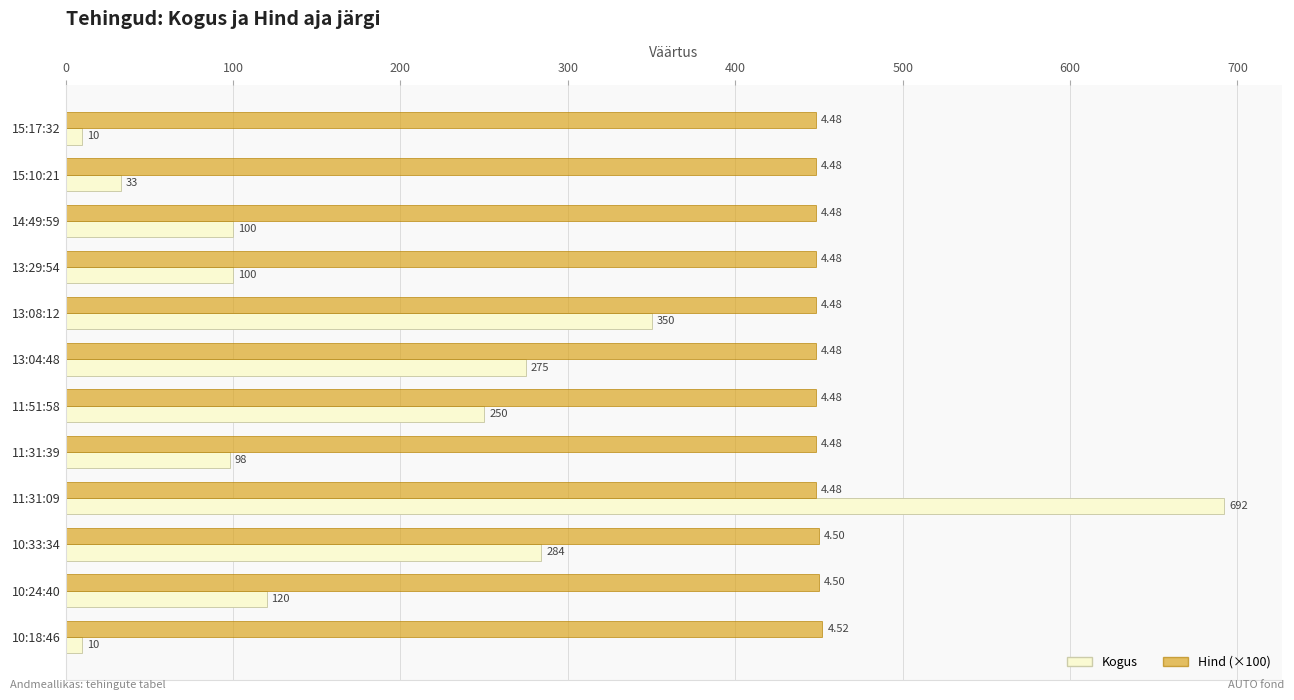

List the series in order of their peak value, lowest first.

Hind (×100), Kogus